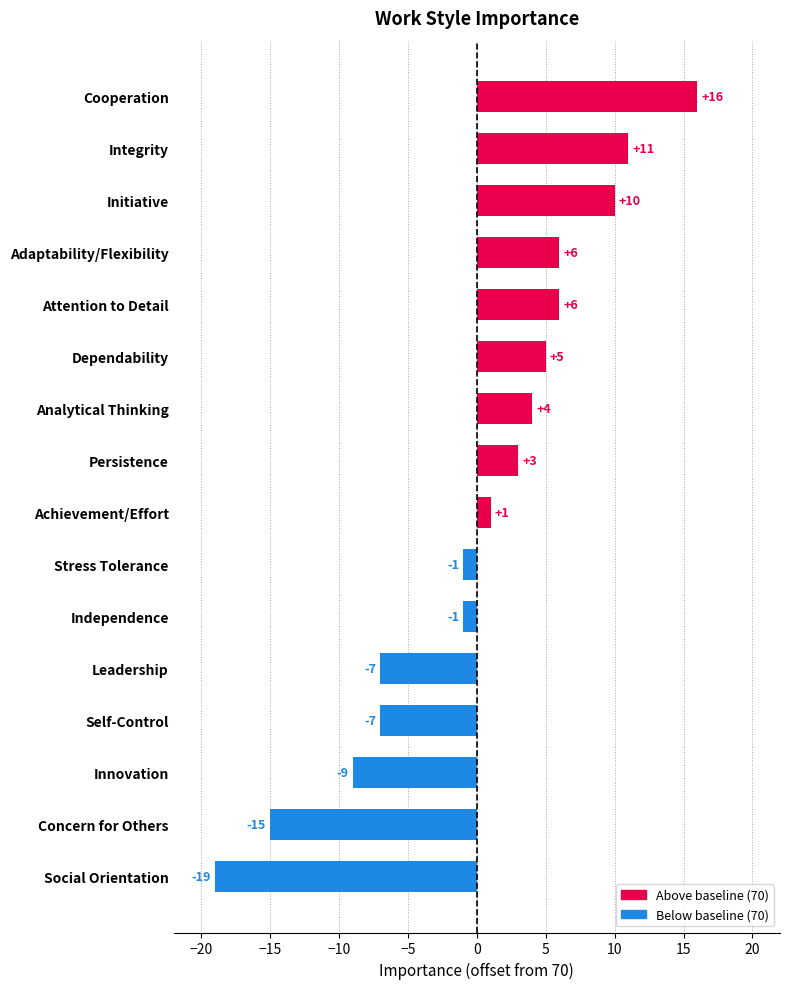

Reading top to bottom, transcribe all the data shown in this chart.

Cooperation=16	Integrity=11	Initiative=10	Adaptability/Flexibility=6	Attention to Detail=6	Dependability=5	Analytical Thinking=4	Persistence=3	Achievement/Effort=1	Stress Tolerance=-1	Independence=-1	Leadership=-7	Self-Control=-7	Innovation=-9	Concern for Others=-15	Social Orientation=-19